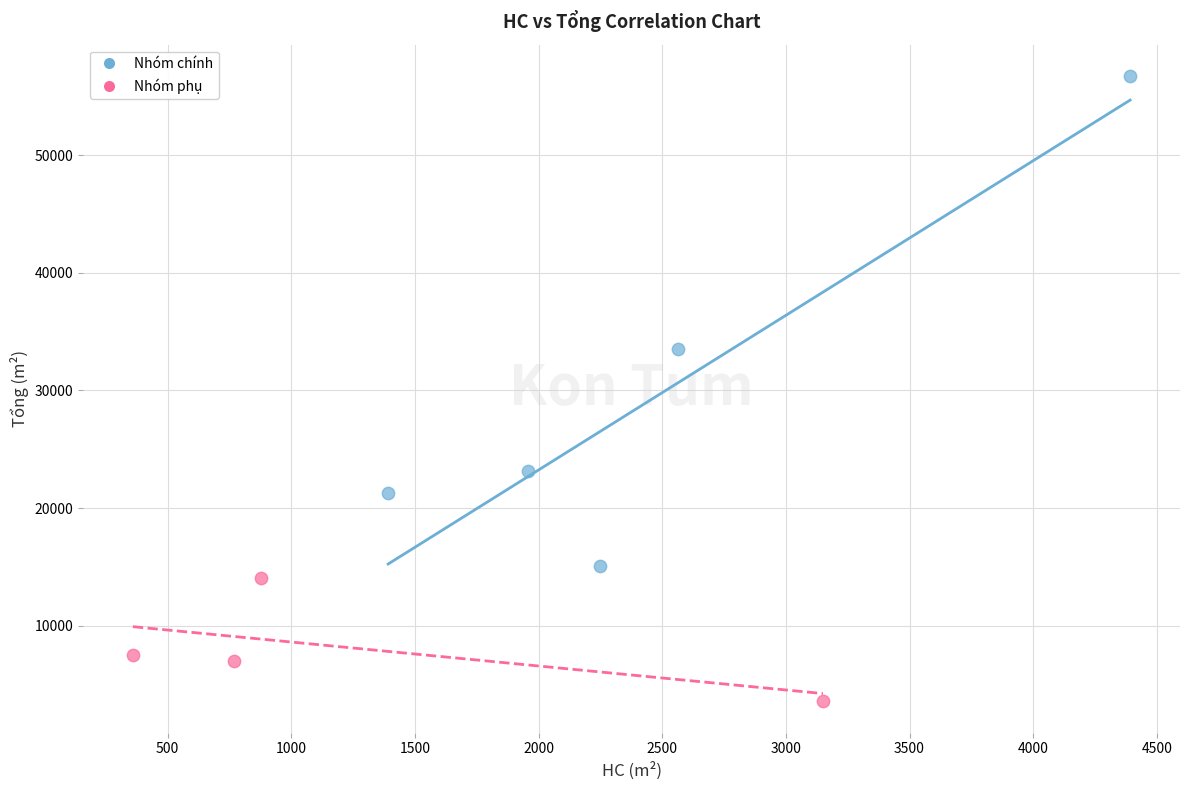

Which series contains the lowest Y value?

Nhóm phụ